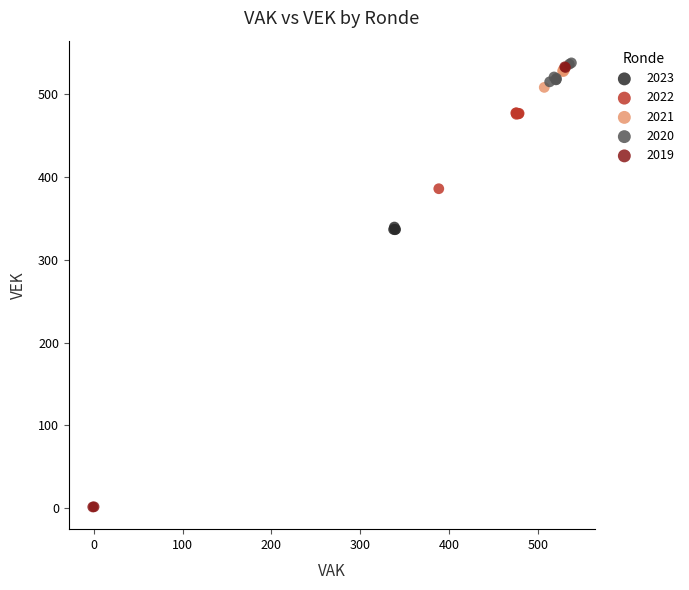

Which series reaches the minimum Y coordinate?

2019